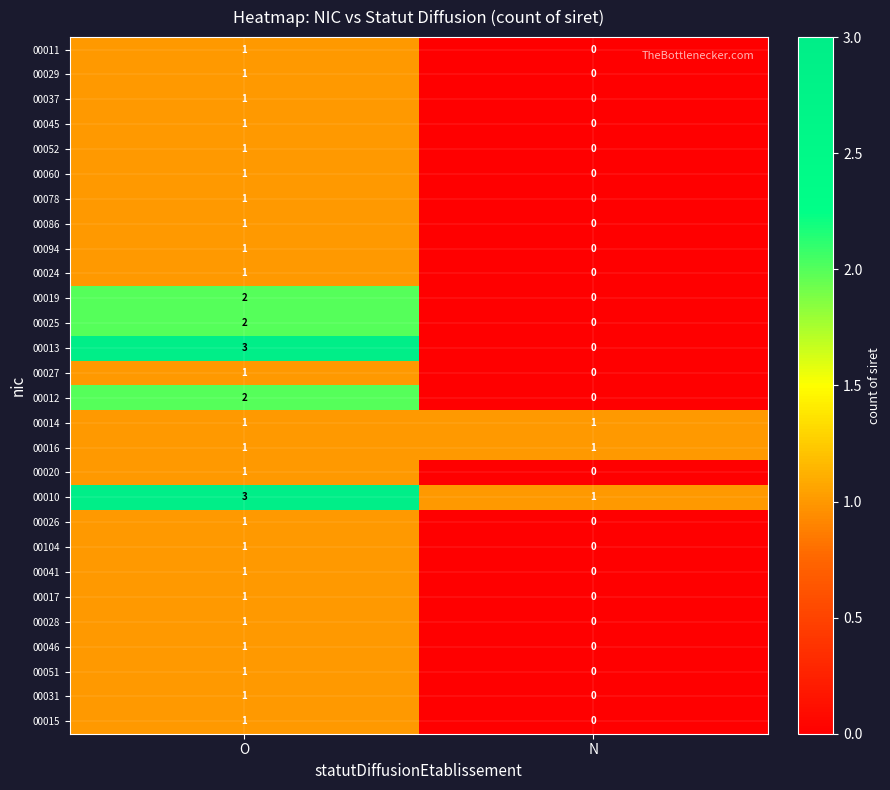

At which category is the sum across all series the highest?

O